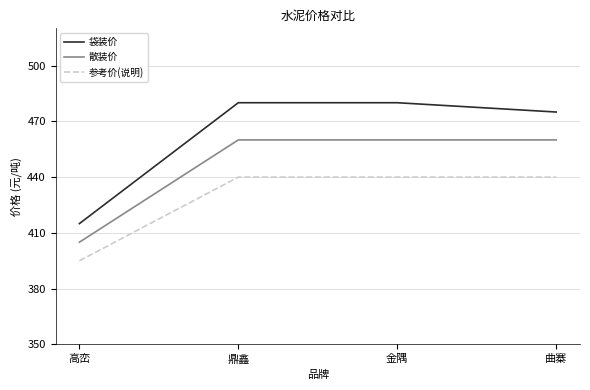

Is the value of 参考价(说明) at 曲寨 greater than the value of 袋装价 at 高峦?

Yes